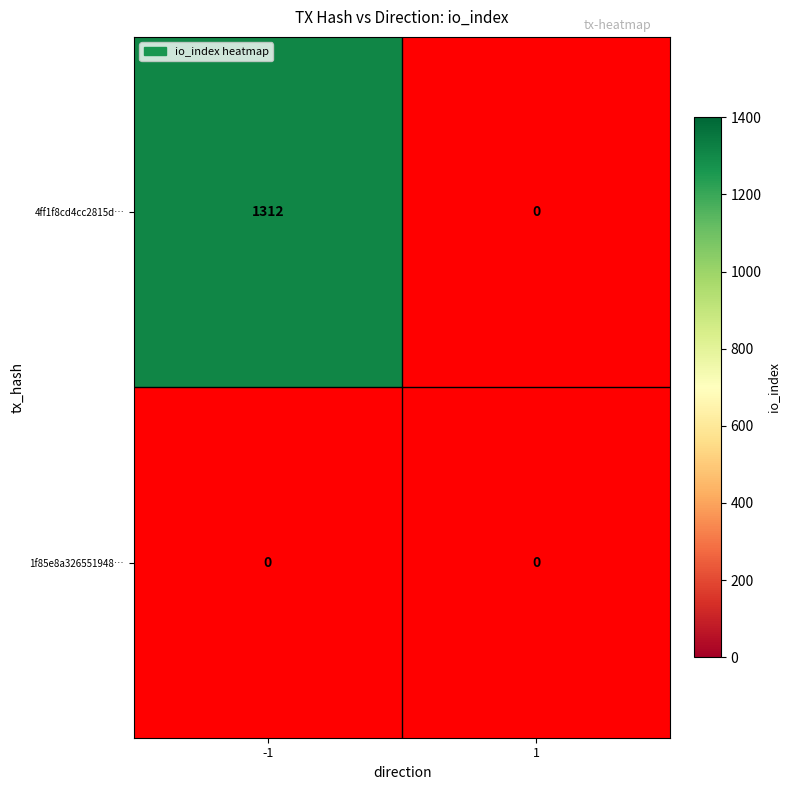

Rank the categories by 4ff1f8cd4cc2815d2716cd2827d30d6f95cb76b value from highest to lowest.

-1, 1